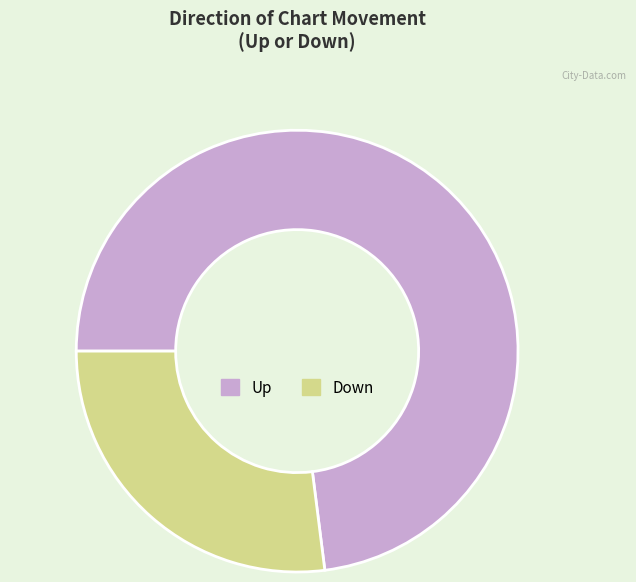

Is there a majority slice in this chart?

Yes